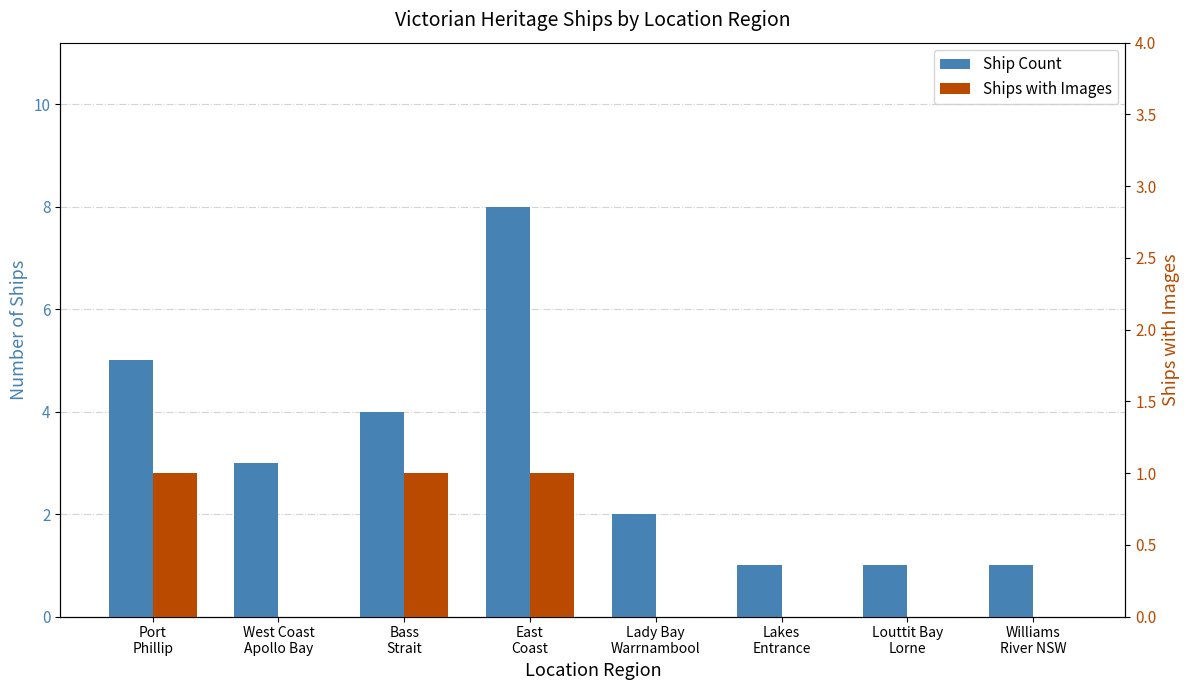

How many values in the Ship Count series exceed 3?

3